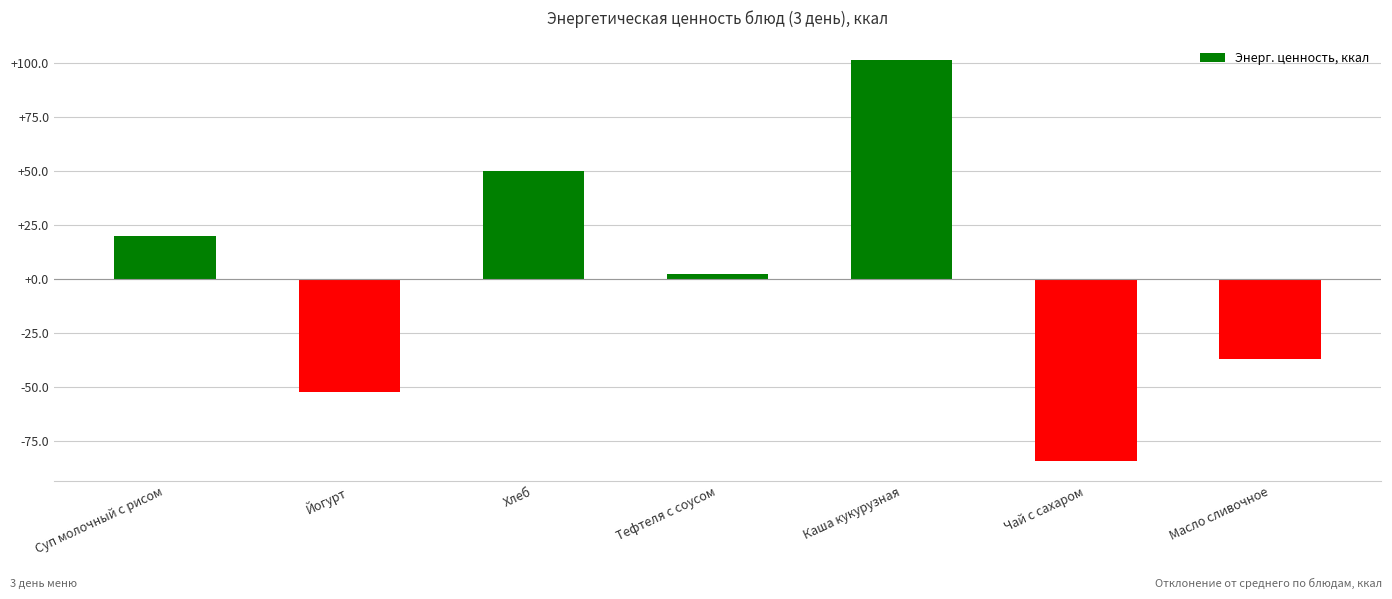

Which label corresponds to the largest value in the chart?

Каша кукурузная